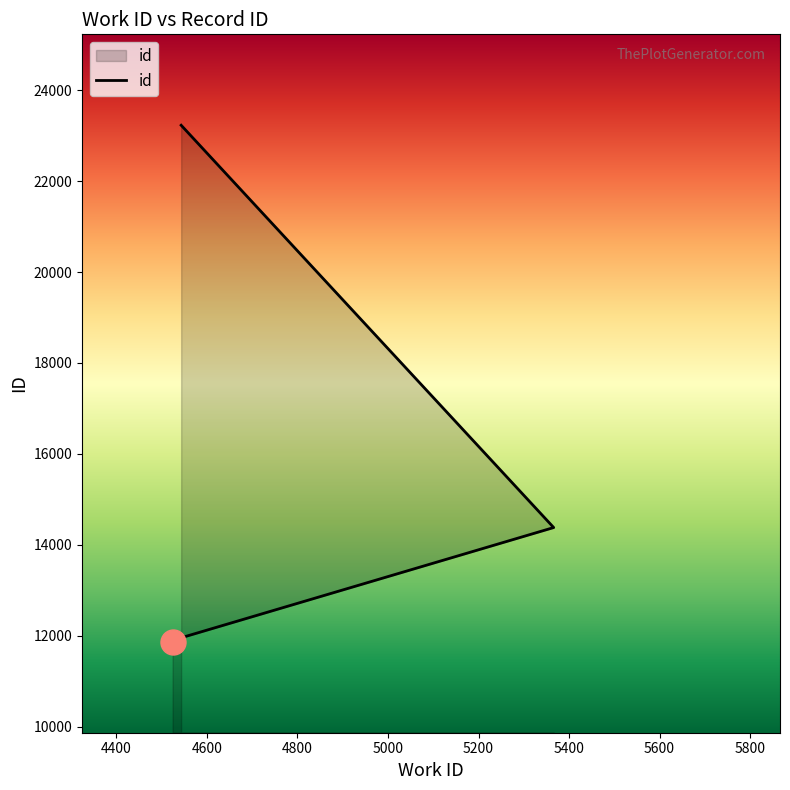

What is the difference between the values at 5366 and 4543?

8851